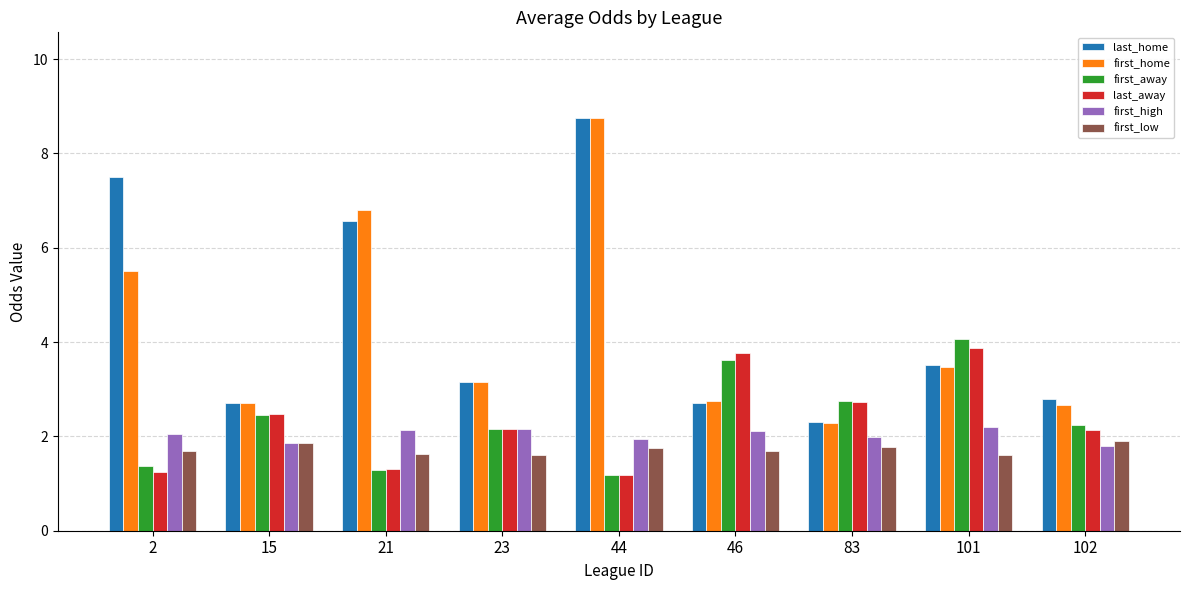

True or false: last_home has a value of 2.7 at 46.

True